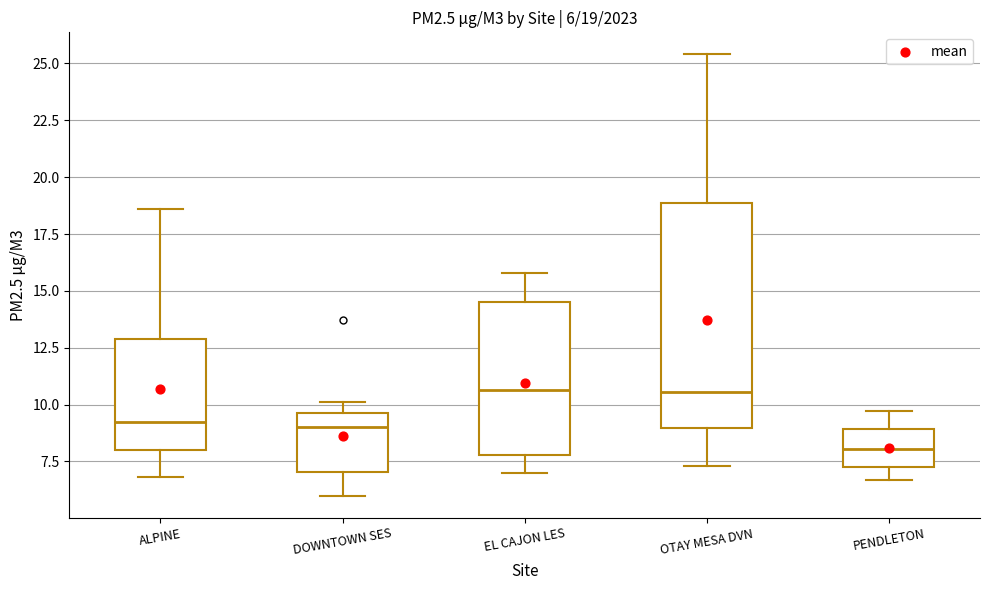

Which box is the tallest, from its lower edge to its upper edge?

OTAY MESA DVN